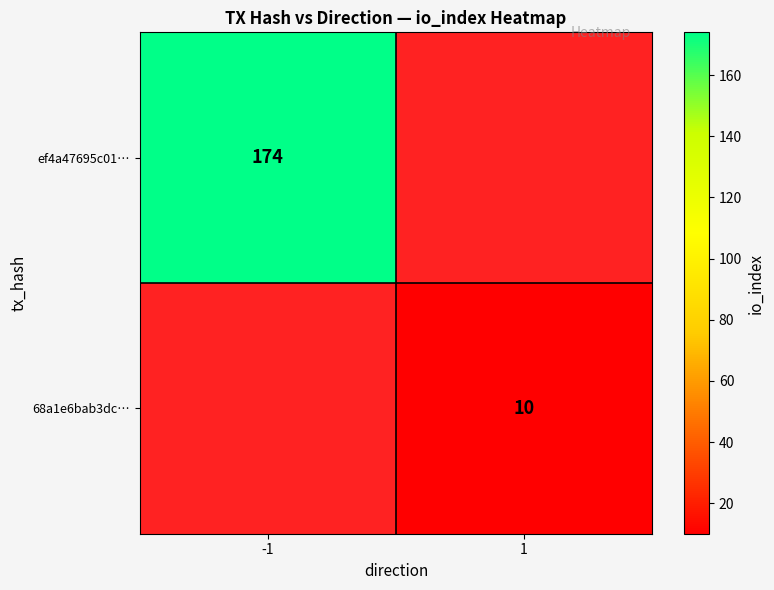

Is the value of ef4a47695c01… at -1 greater than the value of 68a1e6bab3dc… at 1?

Yes